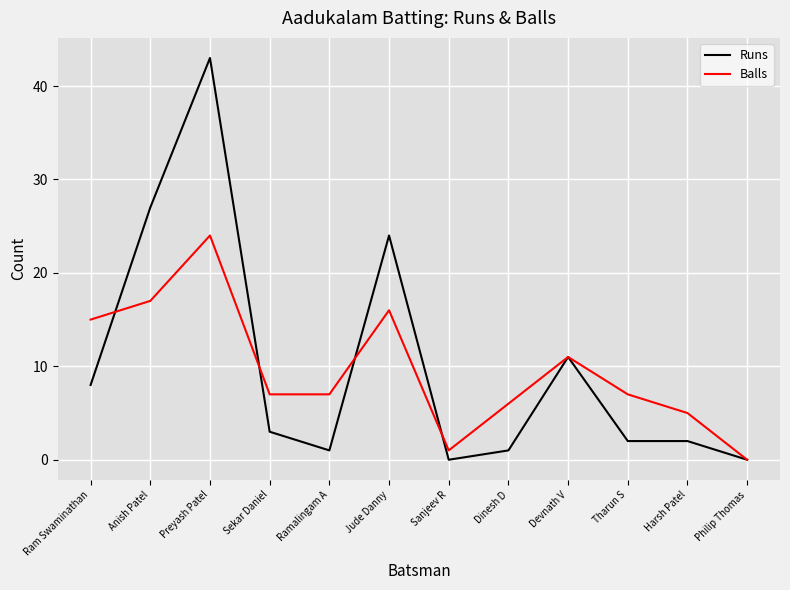

Rank the series at Preyash Patel from lowest to highest value.

Balls, Runs